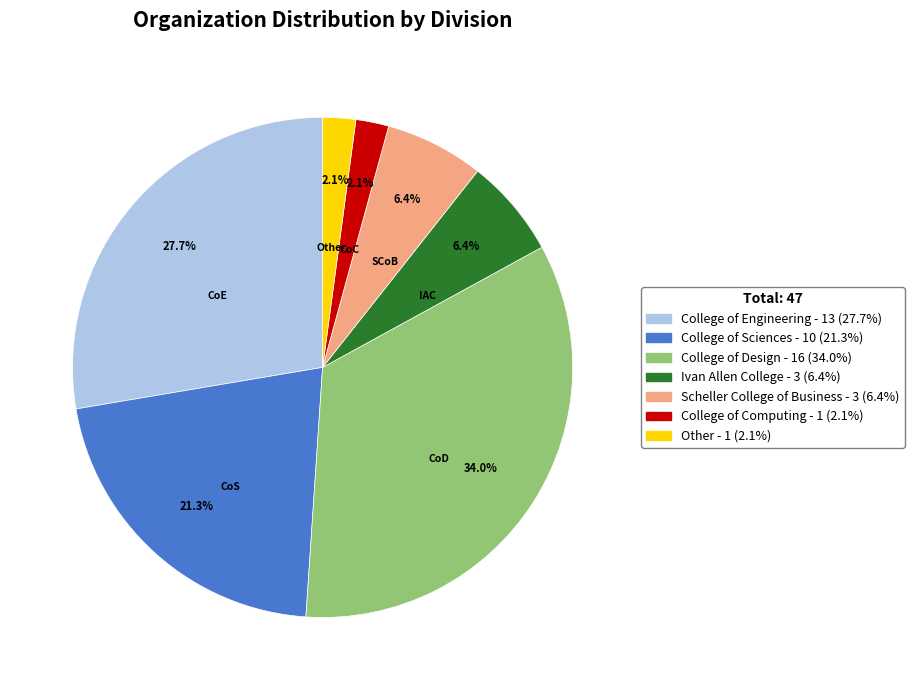

Is there any slice that represents more than half of the pie?

No